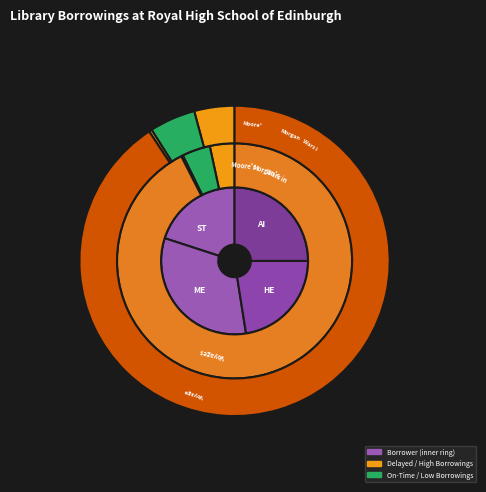

To the nearest percent, what is the combined percentage of Henderson Charles F and Mellis John?

55%